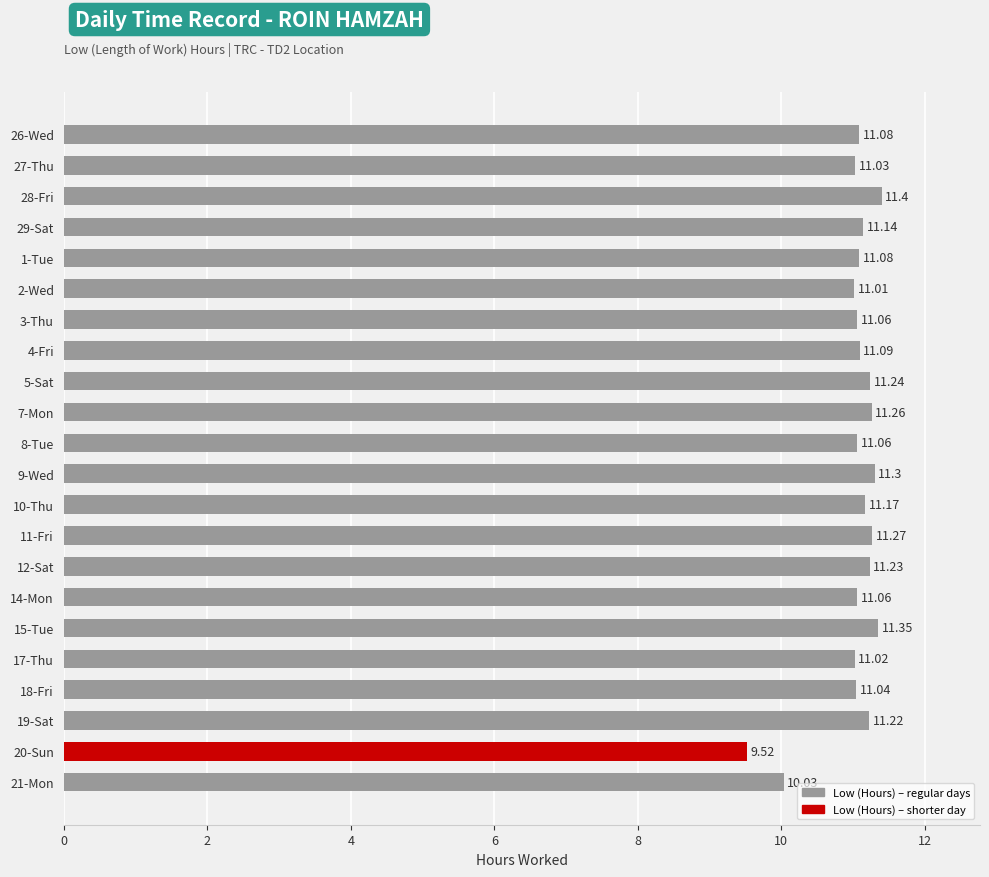

What is the difference between the second highest and minimum values?

1.8